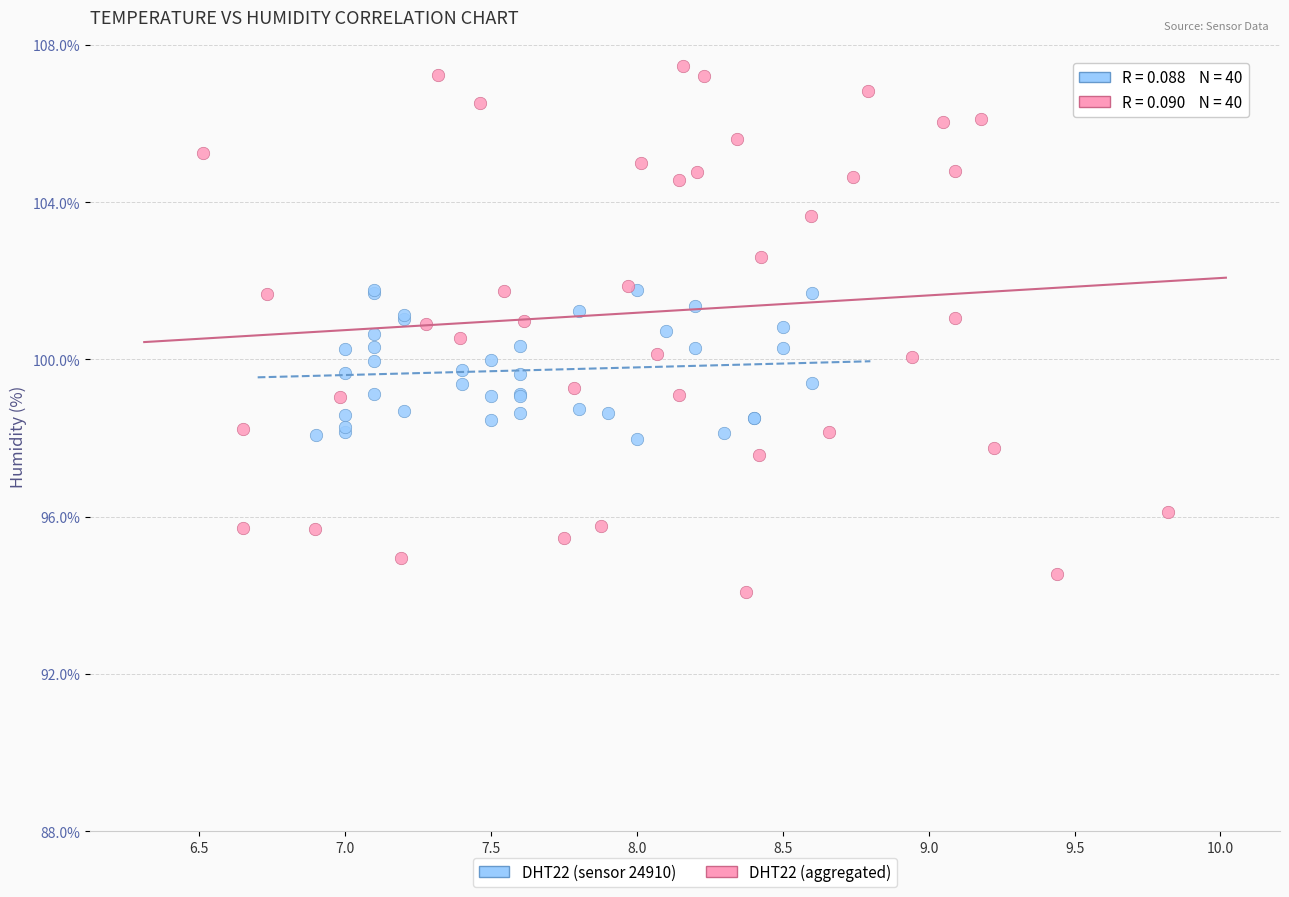

Which series has the widest spread of Y values?

DHT22 (aggregated)